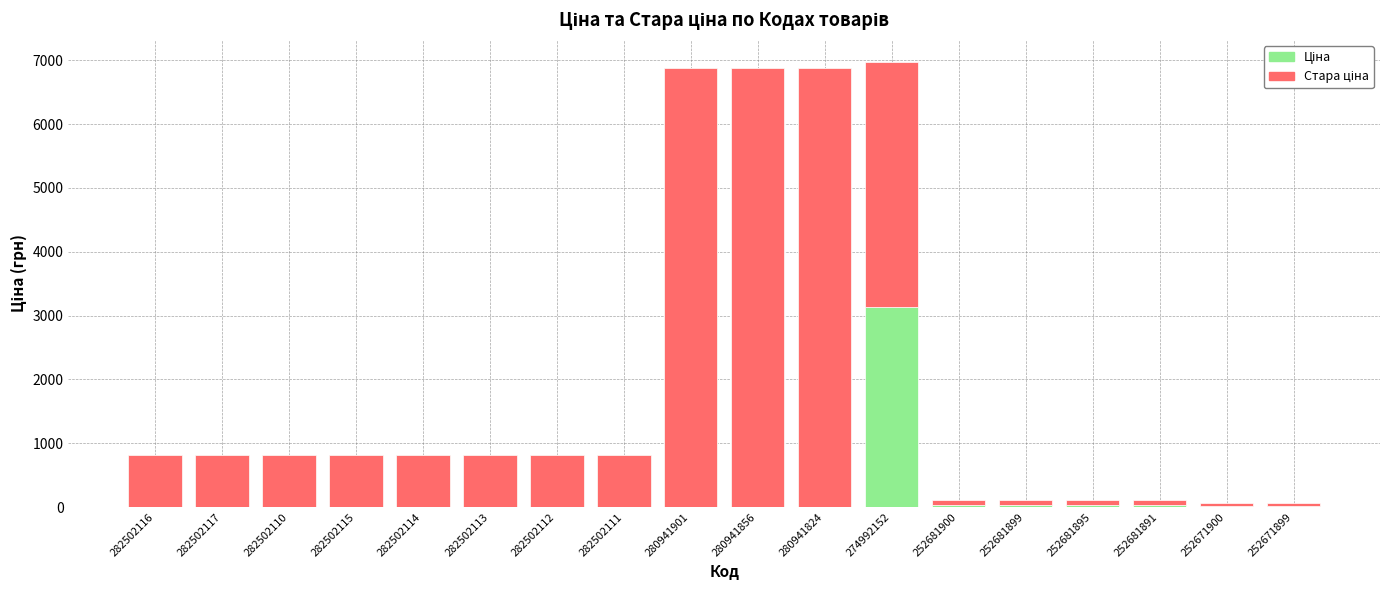

At how many categories does at least one series exceed 844?

4